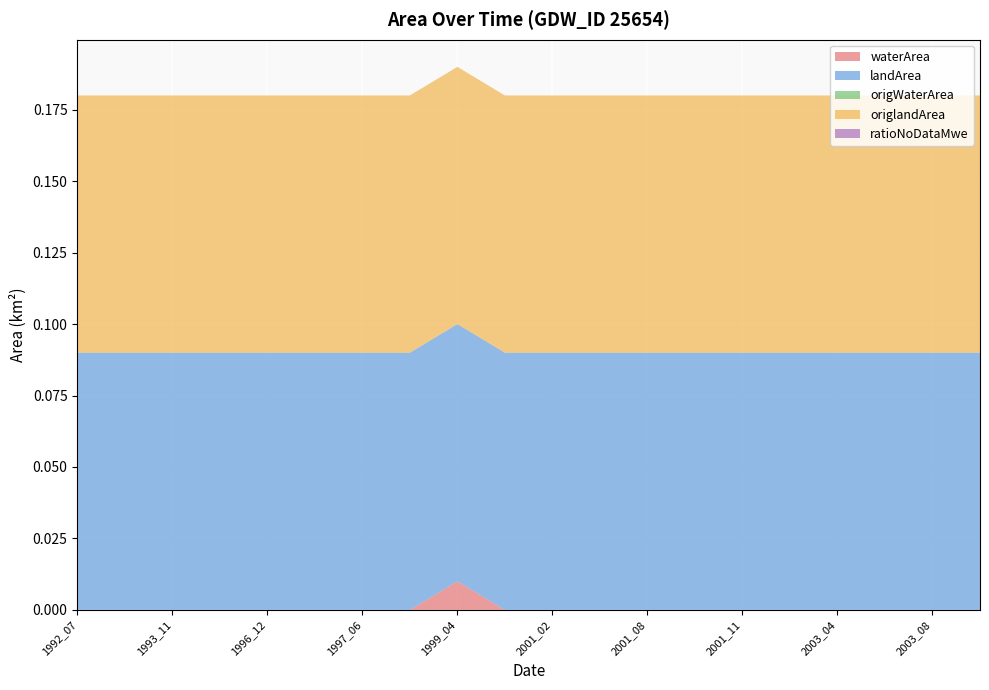

Reading right to left, transcribe all the data shown in this chart.

waterArea: 0.0	0.0	0.0	0.0	0.0	0.0	0.0	0.0	0.0	0.0	0.0	0.0	0.0	0.0	0.0	0.0	0.0	0.0	0.0	0.0
landArea: 0.1	0.1	0.1	0.1	0.1	0.1	0.1	0.1	0.1	0.1	0.1	0.1	0.1	0.1	0.1	0.1	0.1	0.1	0.1	0.1
origWaterArea: 0.0	0.0	0.0	0.0	0.0	0.0	0.0	0.0	0.0	0.0	0.0	0.0	0.0	0.0	0.0	0.0	0.0	0.0	0.0	0.0
origlandArea: 0.1	0.1	0.1	0.1	0.1	0.1	0.1	0.1	0.1	0.1	0.1	0.1	0.1	0.1	0.1	0.1	0.1	0.1	0.1	0.1
ratioNoDataMwe: 0.0	0.0	0.0	0.0	0.0	0.0	0.0	0.0	0.0	0.0	0.0	0.0	0.0	0.0	0.0	0.0	0.0	0.0	0.0	0.0